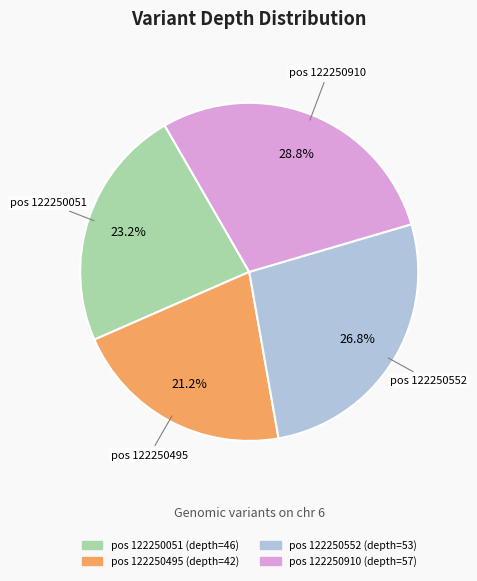

Is there a majority slice in this chart?

No